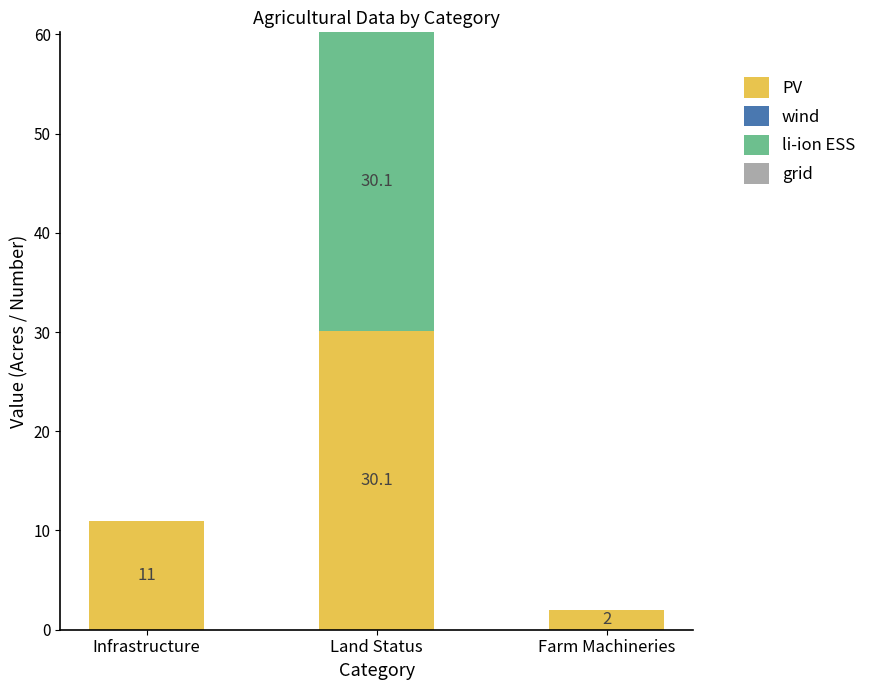

Which category has the highest value in the PV series?

Land Status